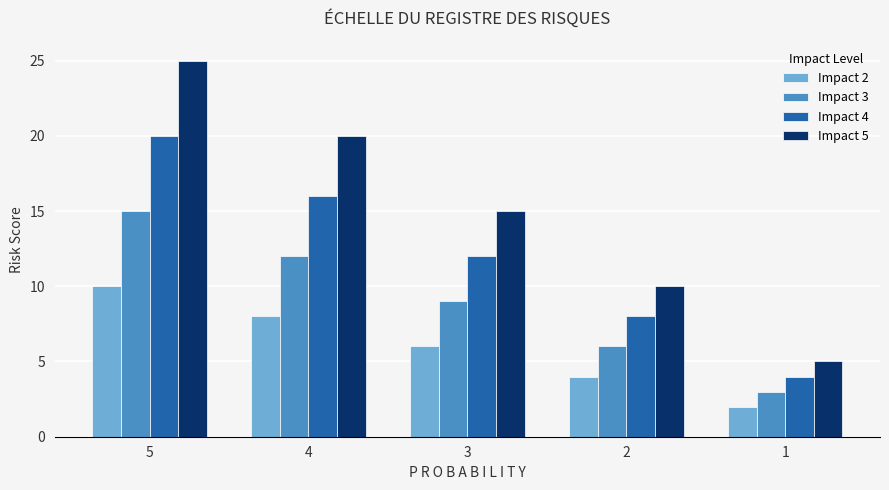

At how many categories does at least one series exceed 2?

5